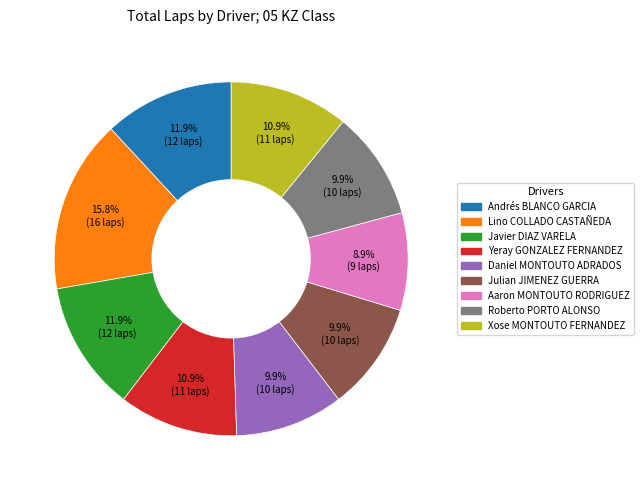

Does any single category account for the majority?

No